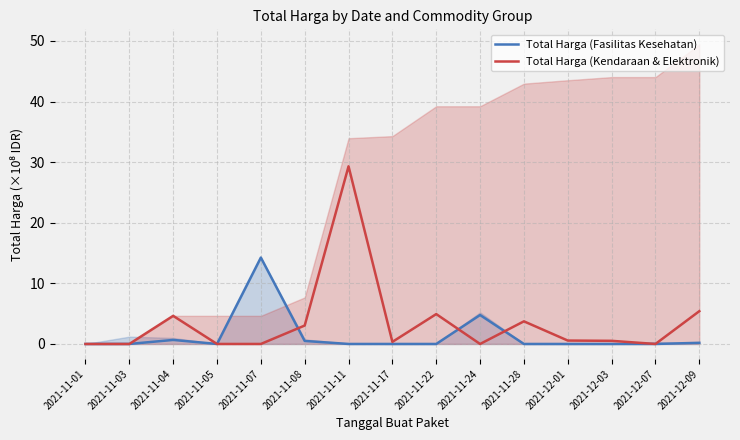

Does the chart have visible grid lines?

Yes